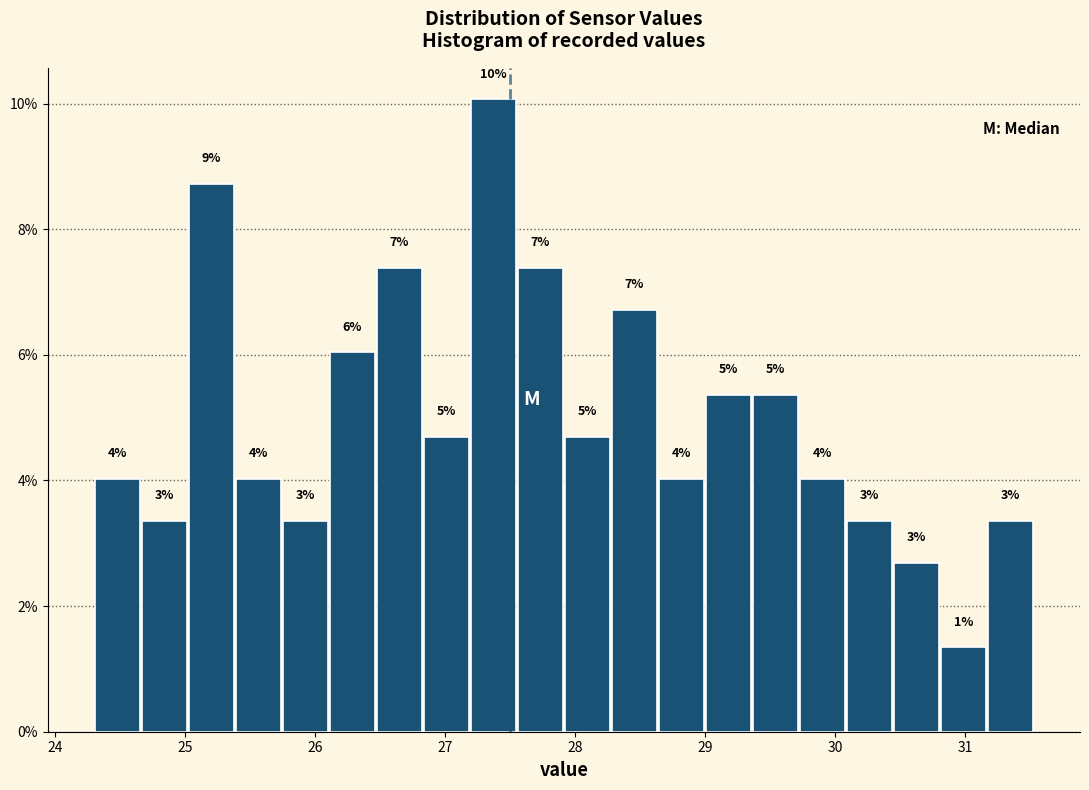

Around what value on the x-axis is the tallest bar? Give the approximate position of its centre, as read against the axis.

27.4